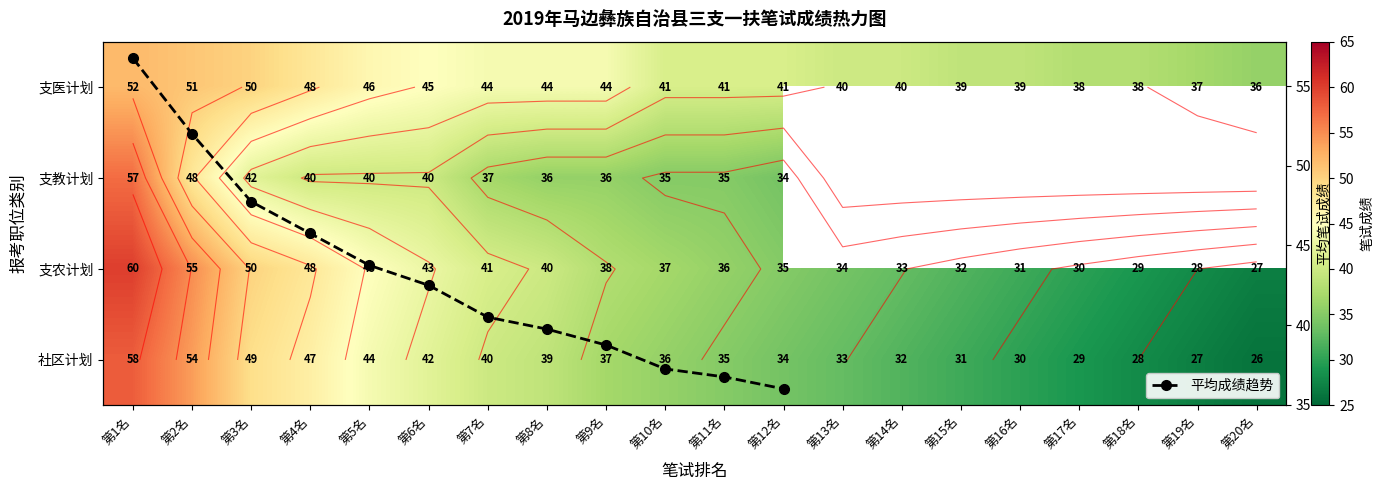

The 支教 series shows 0 at 第18名. True or false?

True